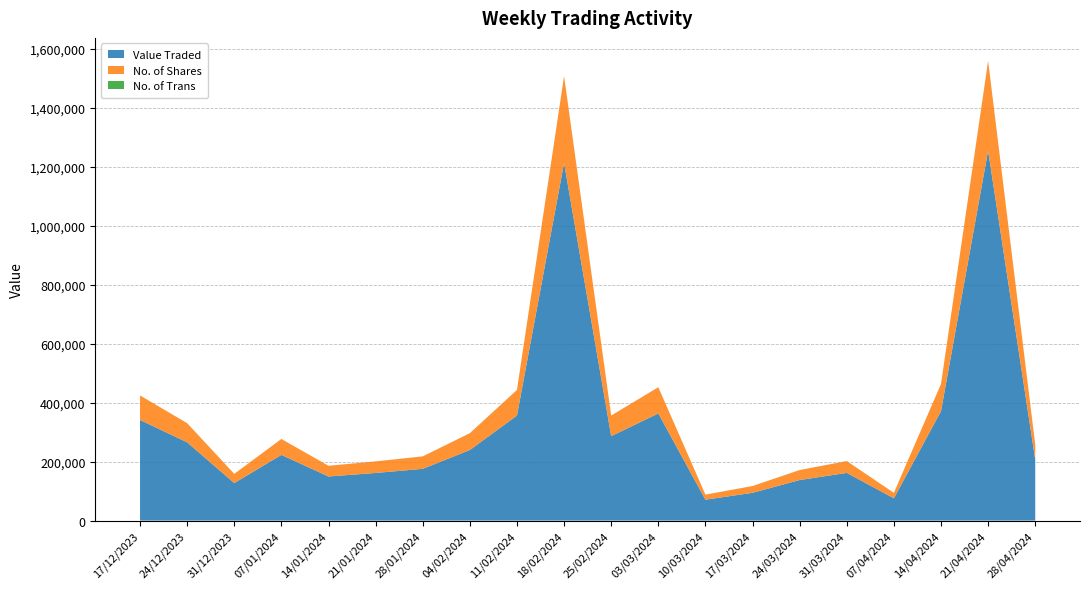

Reading left to right, list all the values displayed in this chart.

Value Traded: 28/04/2024=206860	21/04/2024=1254394	14/04/2024=371237	07/04/2024=75560	31/03/2024=161728	24/03/2024=137523	17/03/2024=94115	10/03/2024=70813	03/03/2024=363397	25/02/2024=286343	18/02/2024=1212903	11/02/2024=356177	04/02/2024=239313	28/01/2024=175448	21/01/2024=161488	14/01/2024=149582	07/01/2024=222735	31/12/2023=127249	24/12/2023=265298	17/12/2023=341226
No. of Shares: 28/04/2024=50539	21/04/2024=304377	14/04/2024=91863	07/04/2024=18491	31/03/2024=40003	24/03/2024=33848	17/03/2024=22995	10/03/2024=17149	03/03/2024=88809	25/02/2024=69826	18/02/2024=294235	11/02/2024=86759	04/02/2024=57071	28/01/2024=42180	21/01/2024=39196	14/01/2024=36190	07/01/2024=54022	31/12/2023=31047	24/12/2023=64940	17/12/2023=83058
No. of Trans: 28/04/2024=112	21/04/2024=342	14/04/2024=185	07/04/2024=28	31/03/2024=93	24/03/2024=76	17/03/2024=75	10/03/2024=56	03/03/2024=137	25/02/2024=74	18/02/2024=301	11/02/2024=157	04/02/2024=129	28/01/2024=117	21/01/2024=83	14/01/2024=95	07/01/2024=65	31/12/2023=83	24/12/2023=99	17/12/2023=144